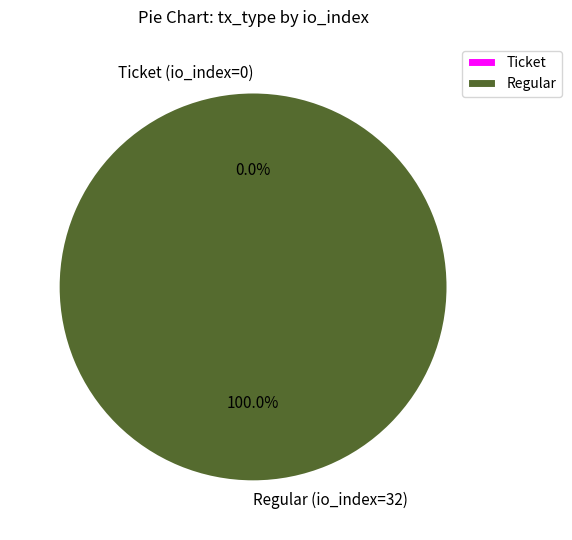

Rank the categories by value from lowest to highest.

Ticket (io_index=0), Regular (io_index=32)